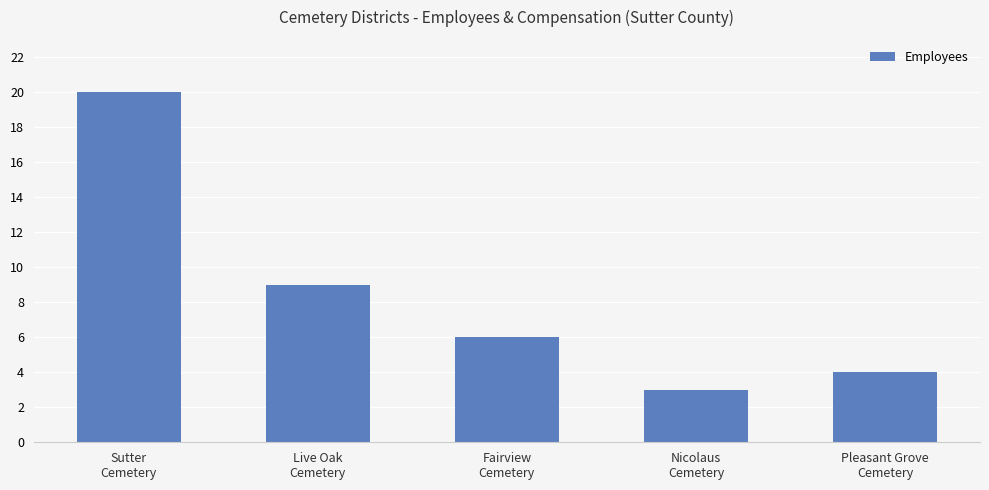

What position from the left is Fairview
Cemetery?

3